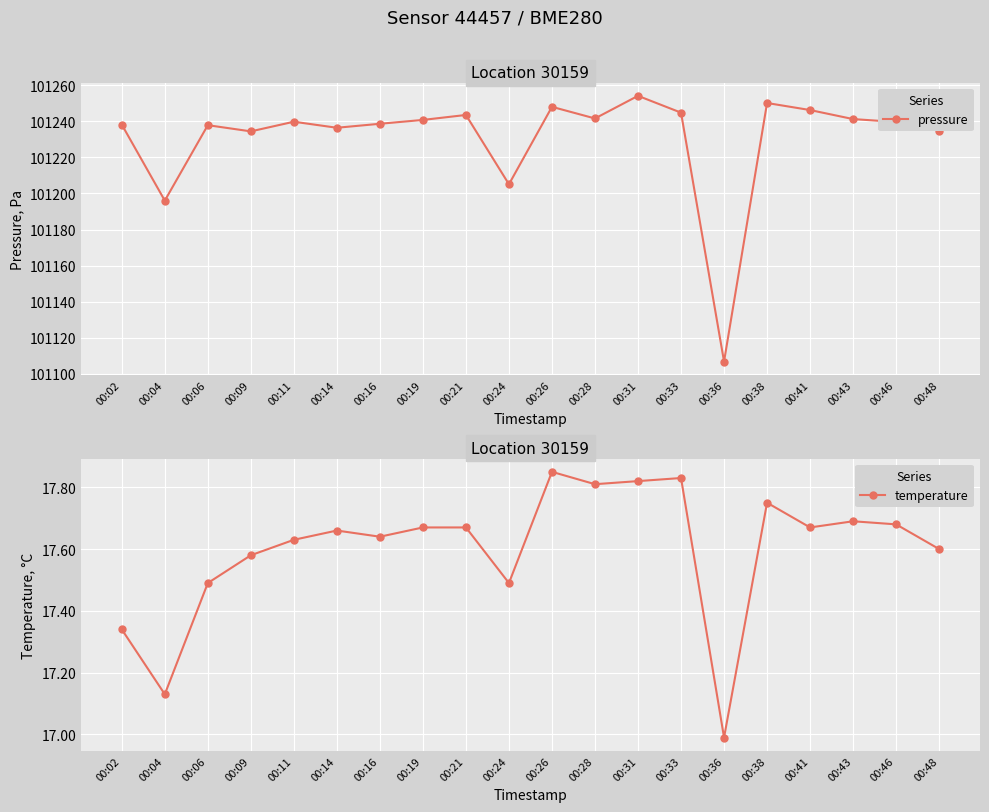

What is the sum of the pressure values at 00:06 and 00:28?

202479.3